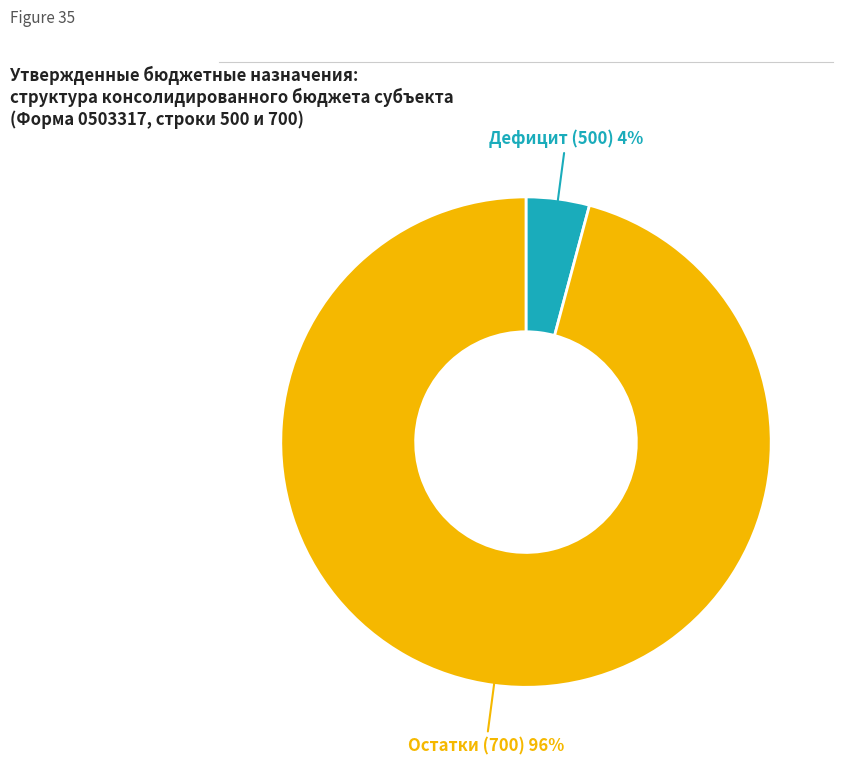

To the nearest percent, what is the average slice percentage?

50%